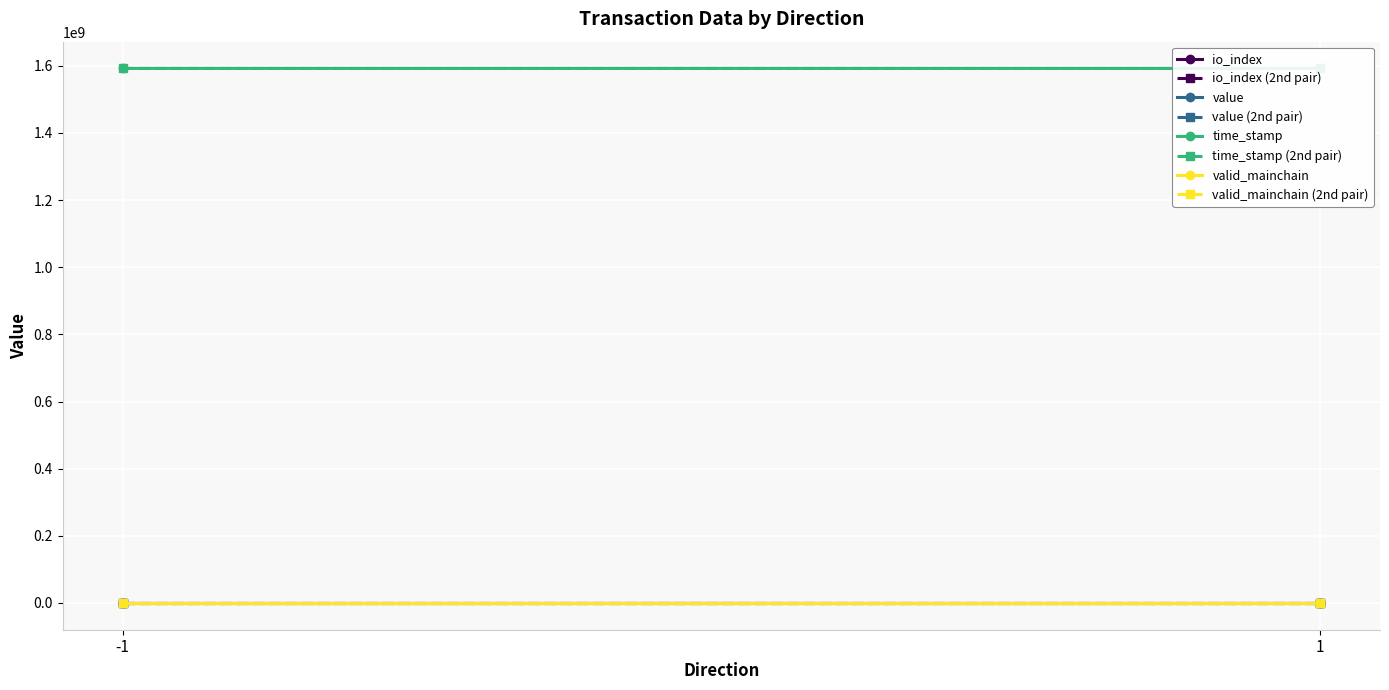

Which category has the lowest value across all series?

-1